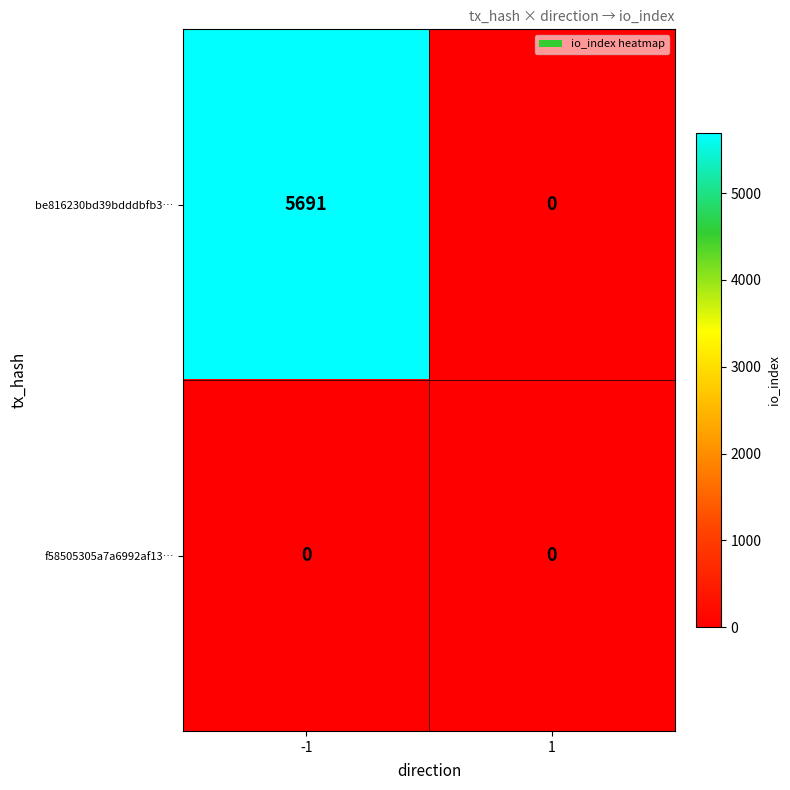

Which series has the largest total across all categories?

be816230bd39bdddbfb3…